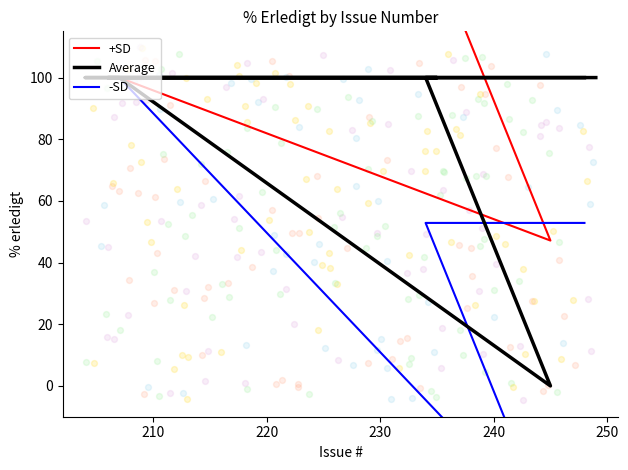

Which series has the largest Y range (max minus min)?

-SD